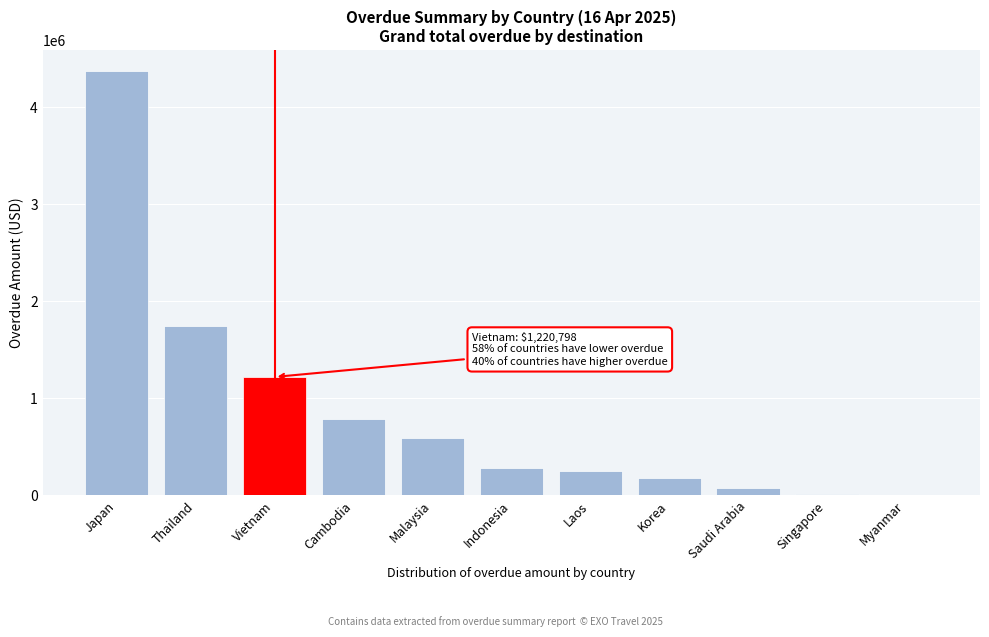

What is the sum of all values?

9507089.7